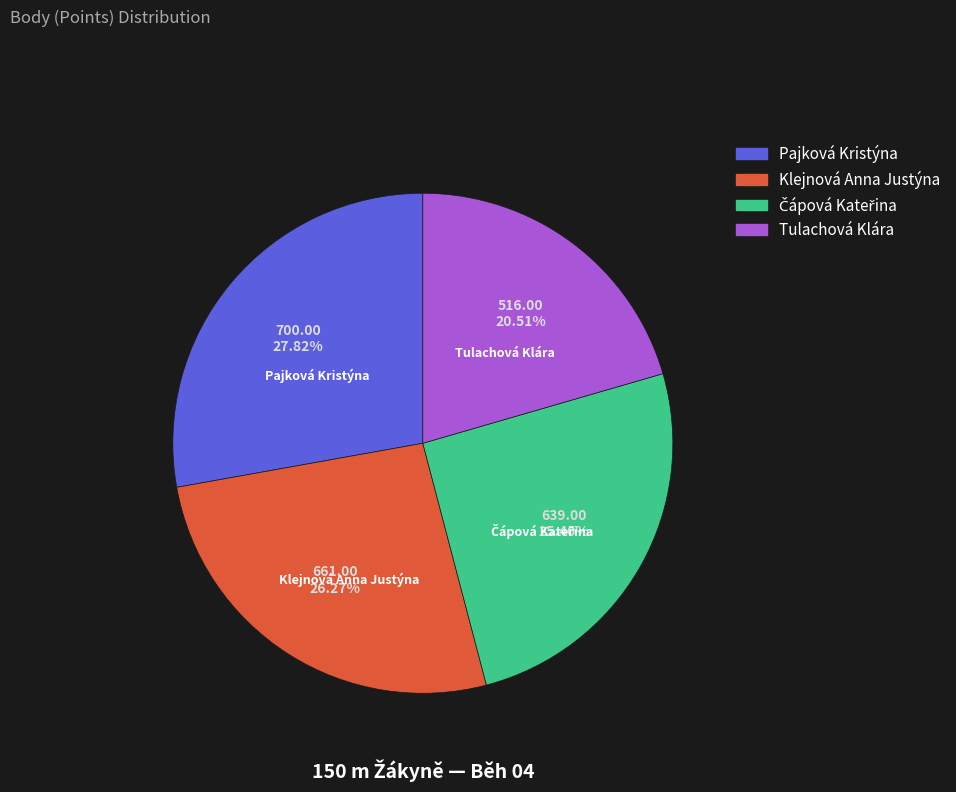

What is the ratio of the value at Pajková Kristýna to the value at Klejnová Anna Justýna?

1.1